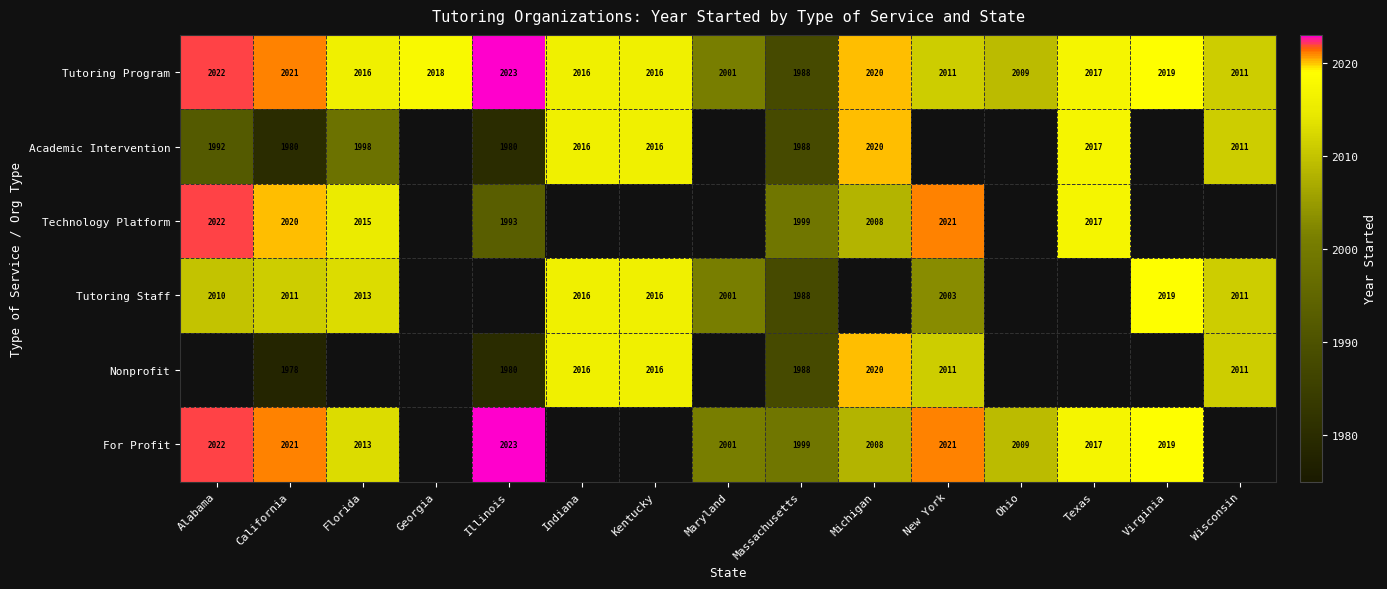

The value of For Profit at Texas is 2017. True or false?

True